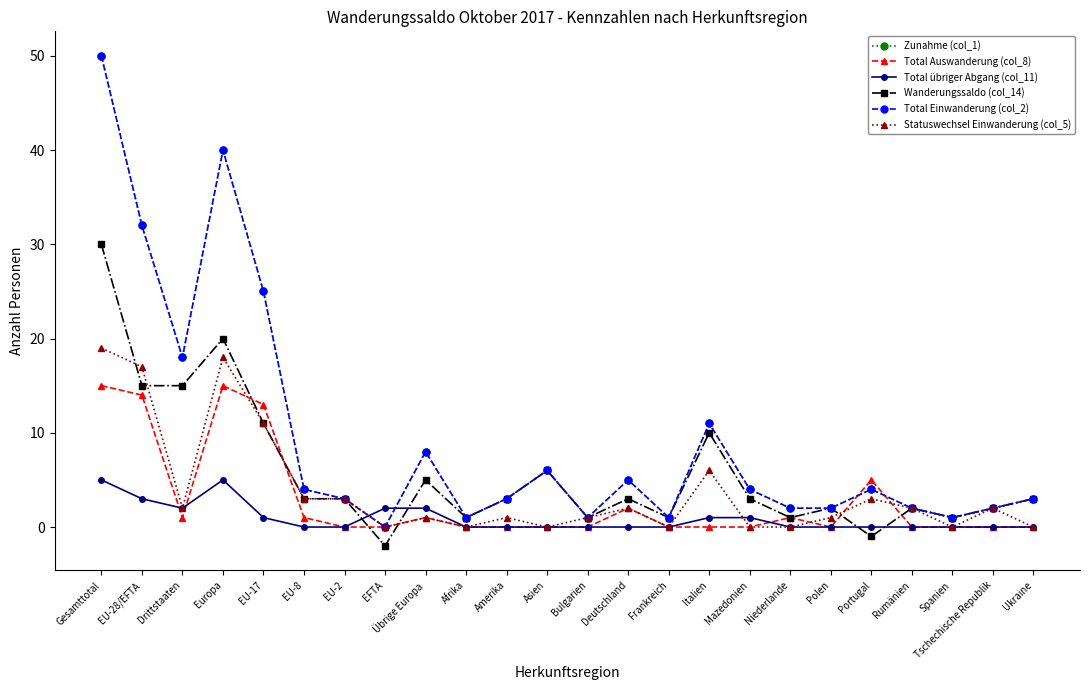

Is this an area chart (filled region under the line)?

No